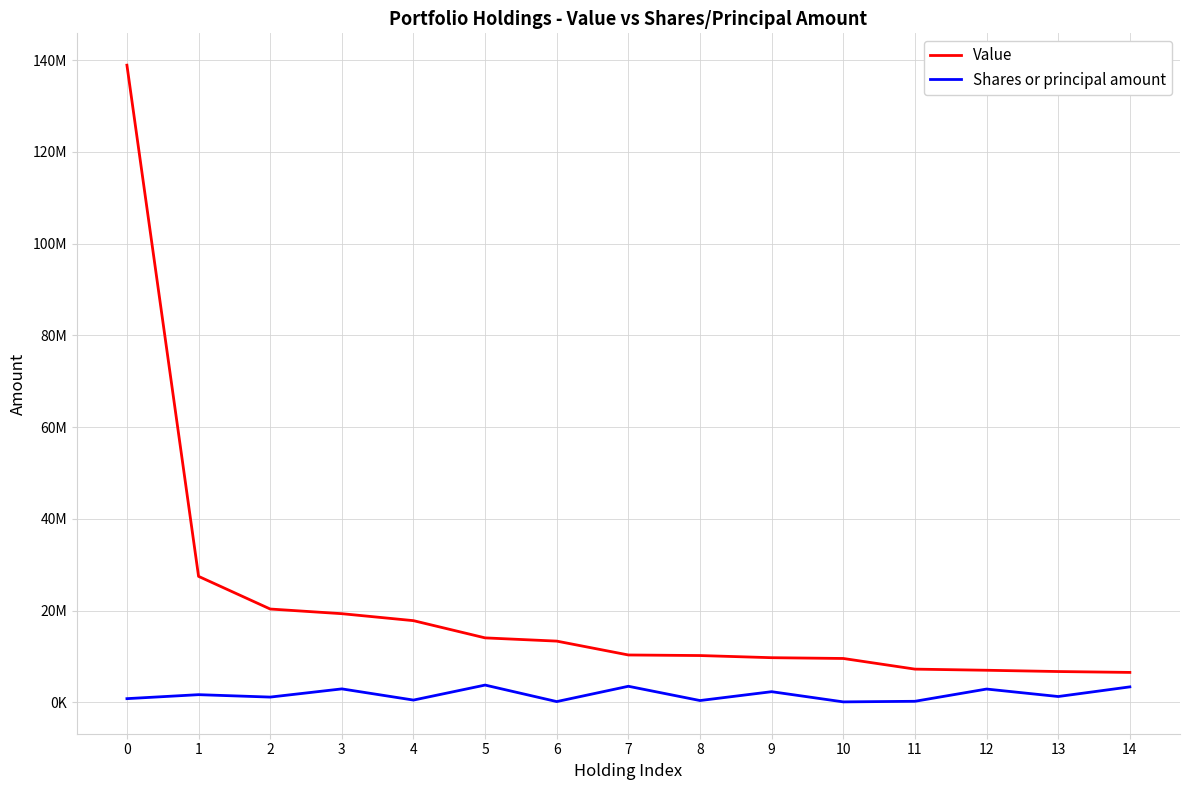

What is the average value of the Shares or principal amount series?

1686093